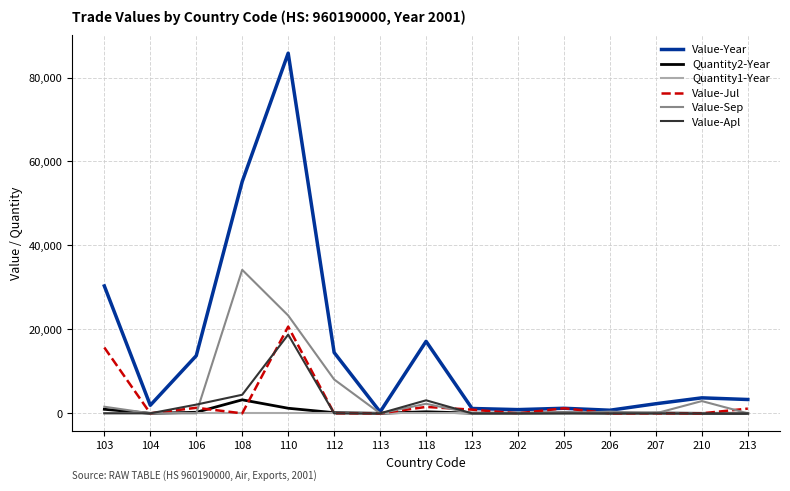

Is it true that Value-Sep equals -21815 at 205?

False